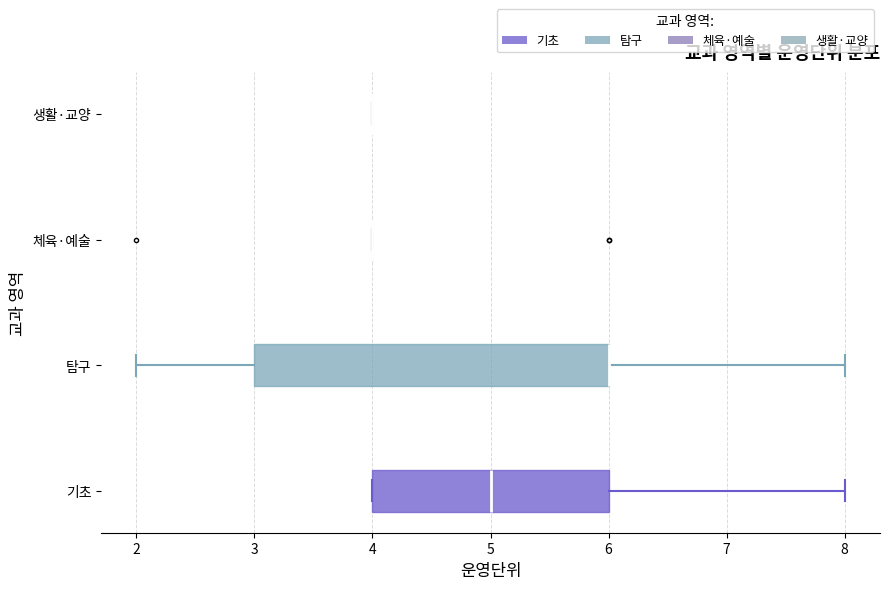

Reading bottom to top, read every box against the x-axis: the position of its median line, the range the box covers, and the ends of its whiskers. The values are not printed on the chart, so give them approximately, as read against the axis.

기초: median 5, box 4 to 6, whiskers 4 to 8
탐구: median 6 (drawn on the box's right edge), box 3 to 6, whiskers 2 to 8
체육·예술: box collapsed to a line at 4, whiskers 4 to 4
생활·교양: box collapsed to a line at 4, whiskers 4 to 4